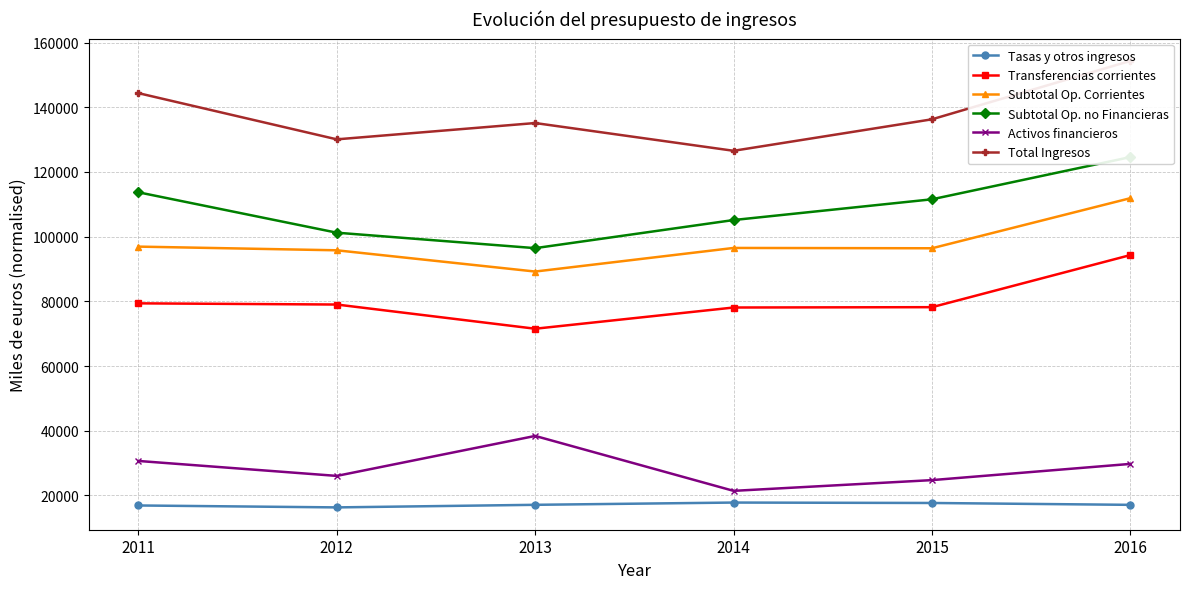

True or false: Activos financieros and Transferencias corrientes intersect in this chart.

False